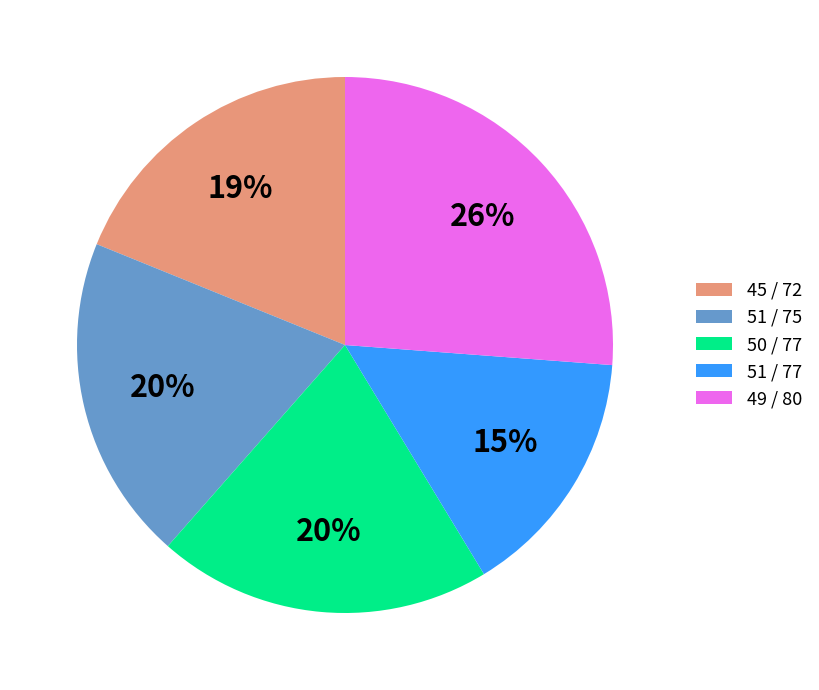

What percentage is the 50 / 77 slice, to the nearest percent?

20%